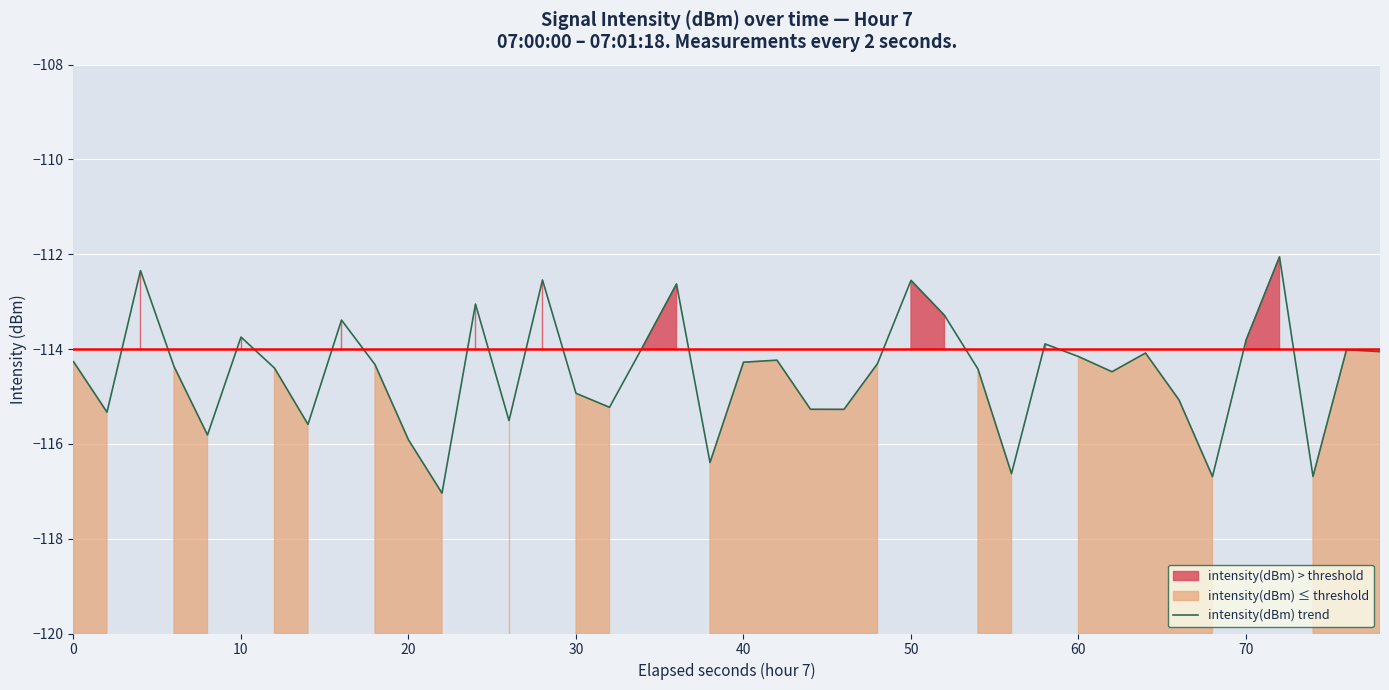

True or false: intensity(dBm) trend has a value of -113.7 at 10.

True